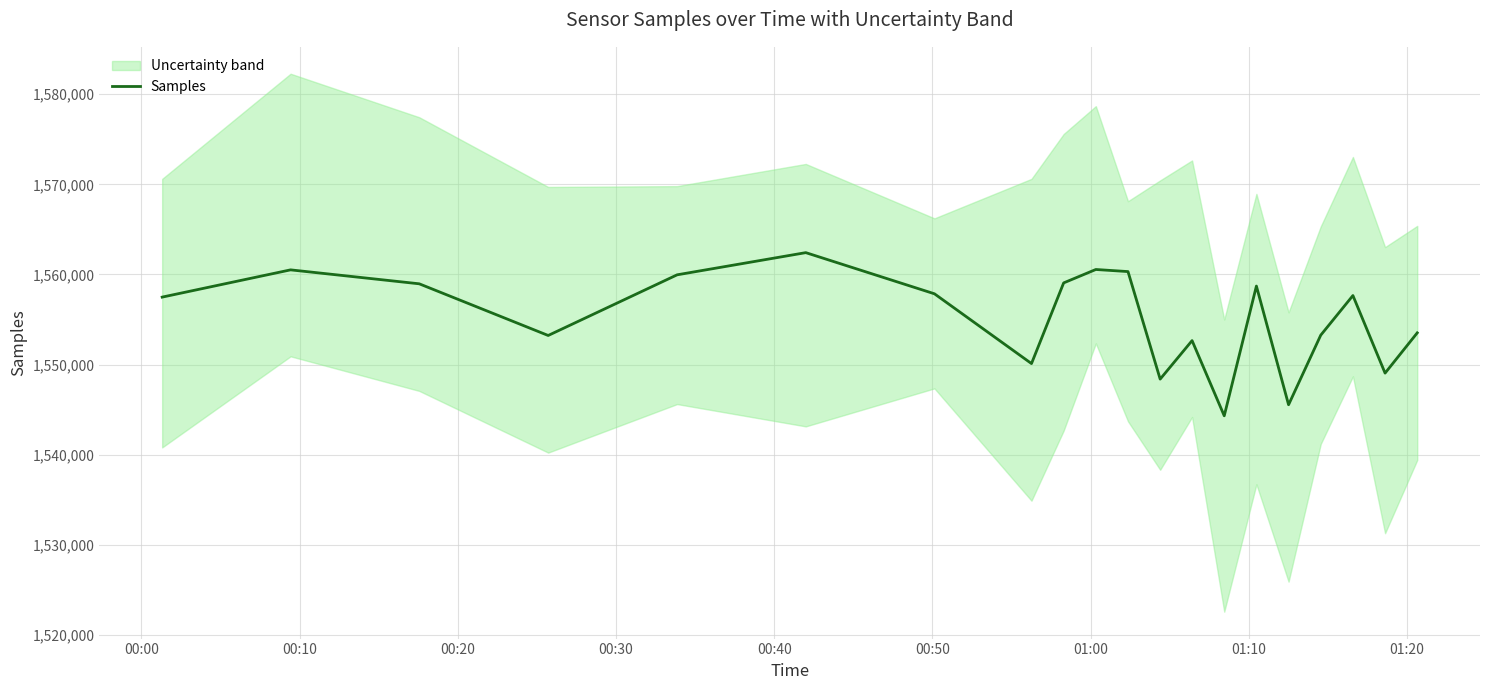

What is the maximum value for Samples?

1562423